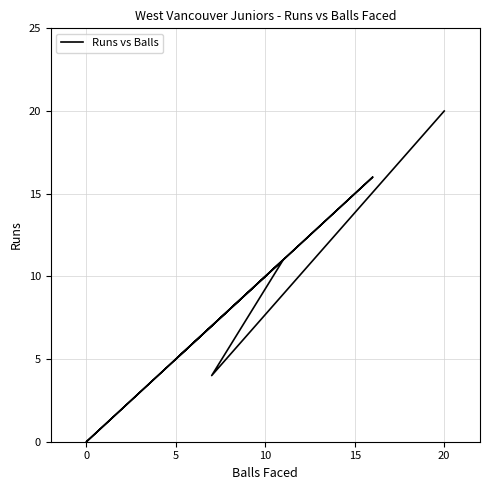

How many data points are less than 10?

3